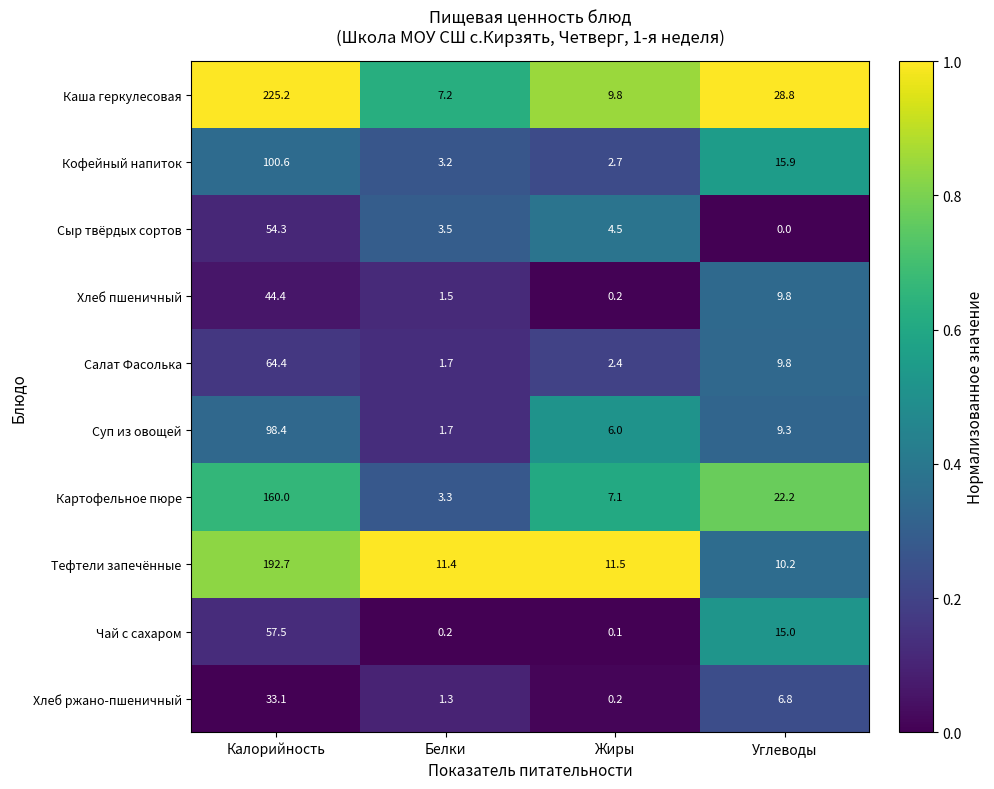

What is the difference between the highest and lowest values at Белки?

11.2